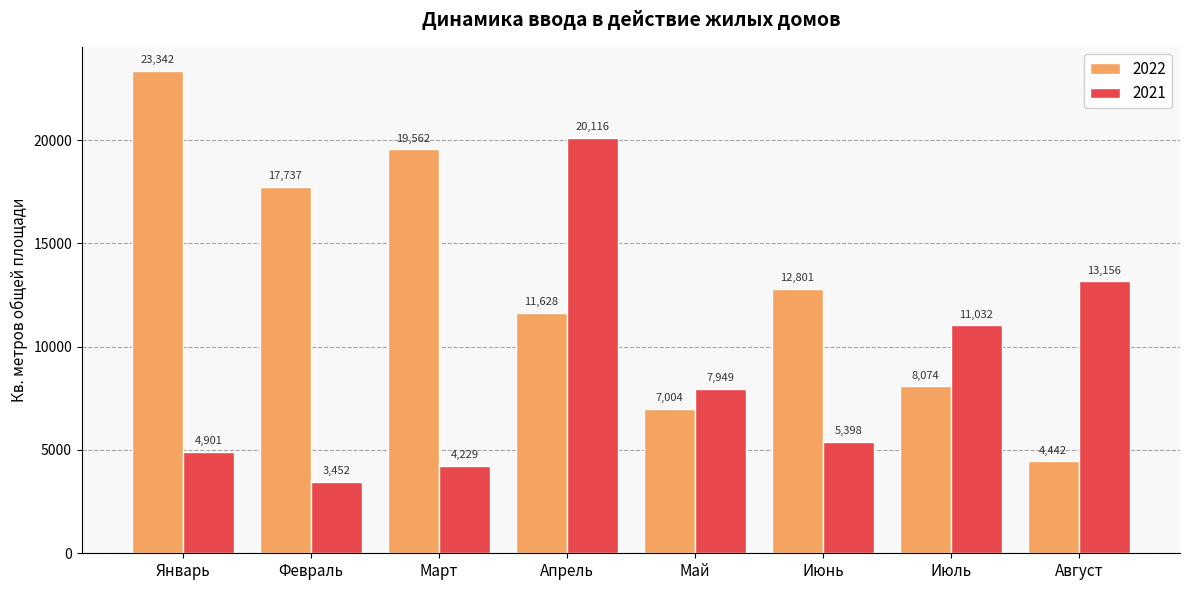

What is the highest value of the 2022 series?

23342